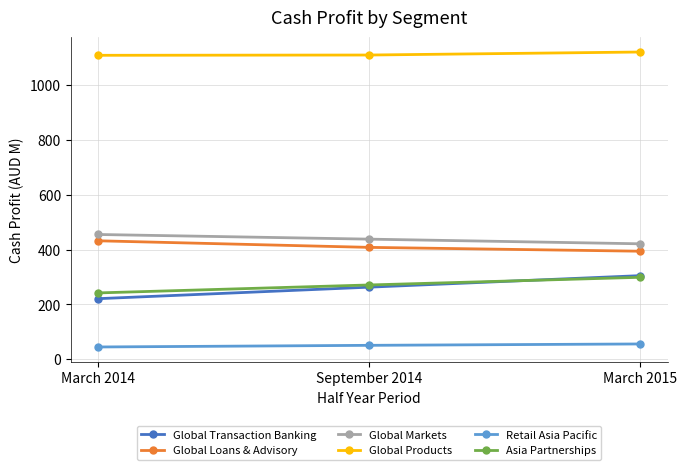

What is the value of the Retail Asia Pacific point at the 1st from the left?

45